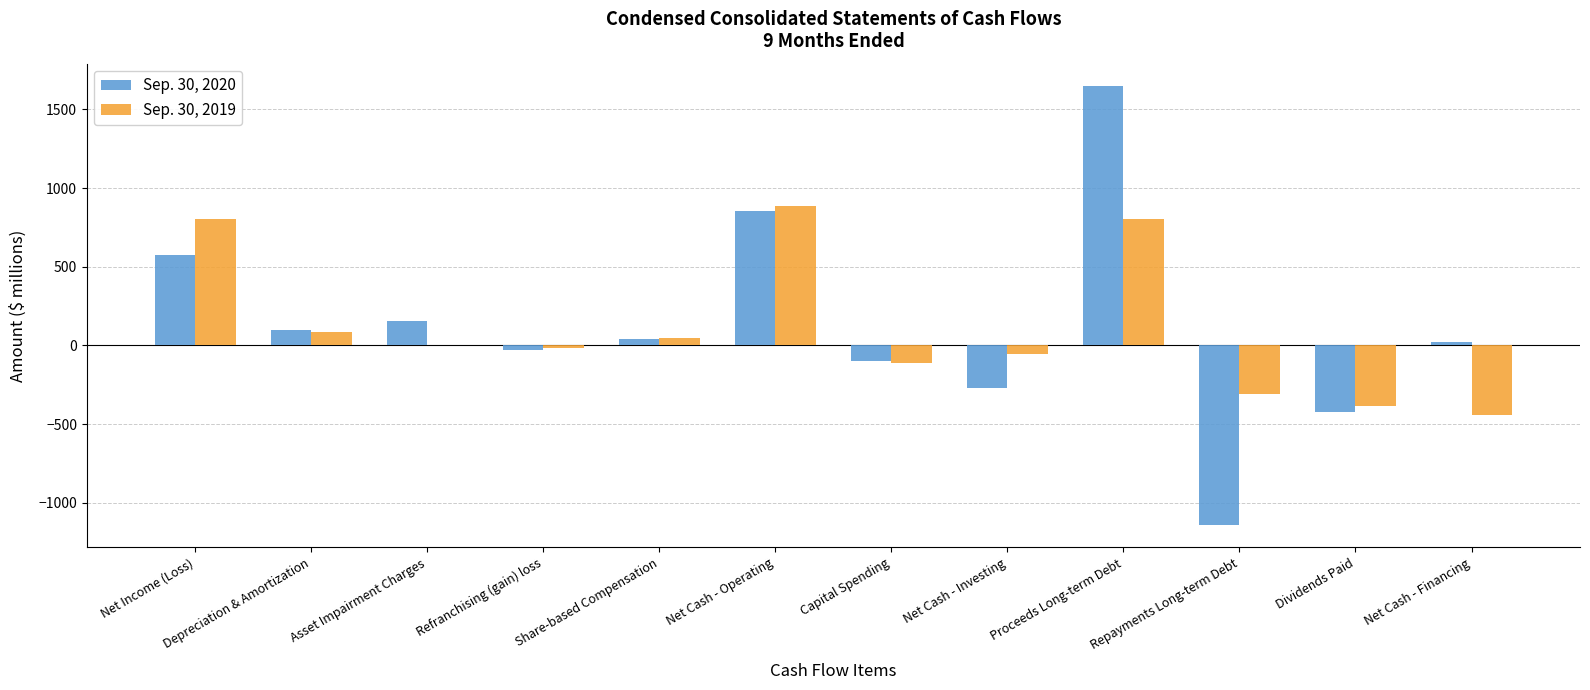

Count the number of data series in this chart.

2